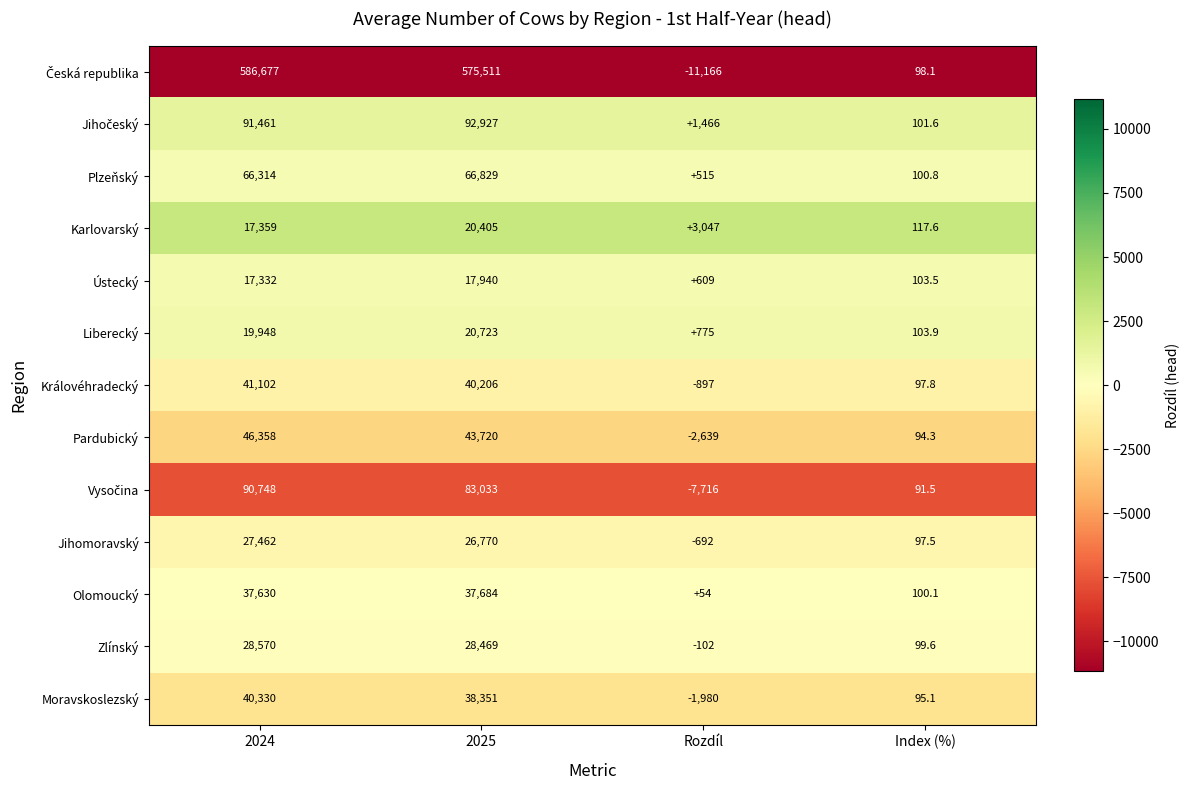

Is it true that Karlovarský equals 20405.0 at 2025?

True